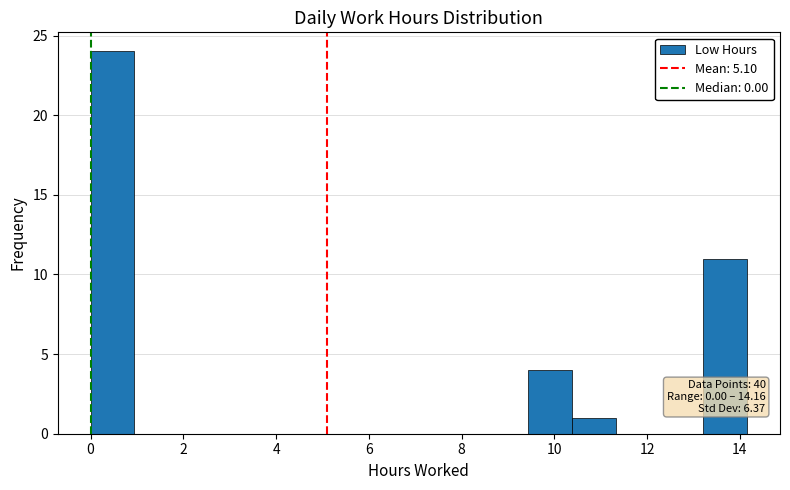

Which range on the x-axis has the tallest bar?

0.0 to 1.0